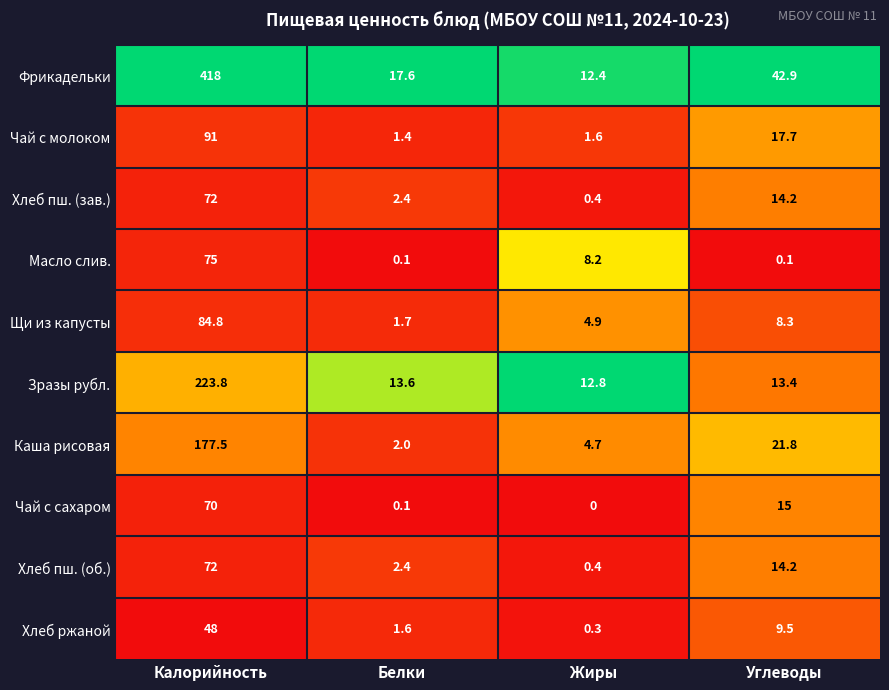

At which category is the sum across all series the highest?

Калорийность